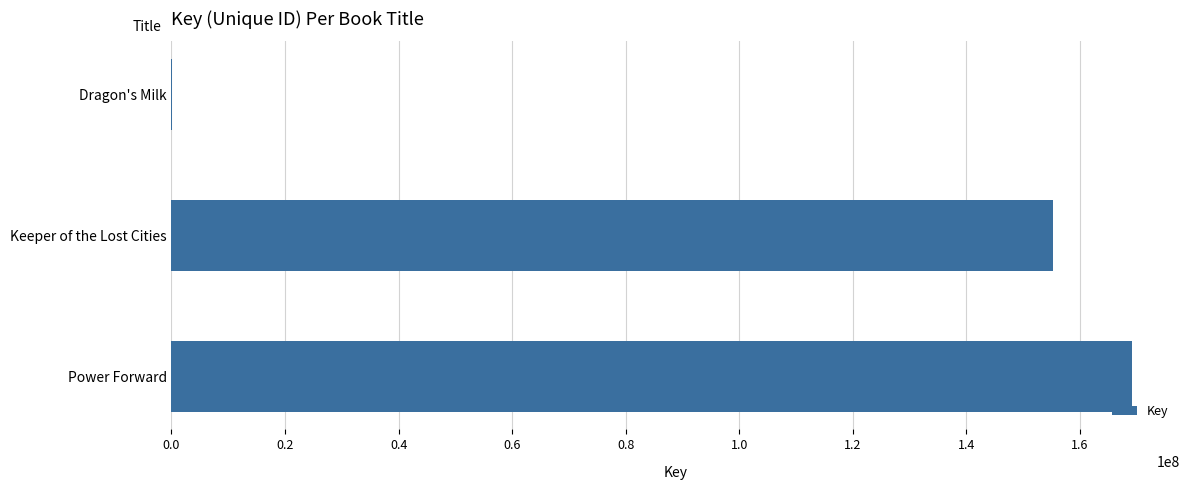

Read the value at Keeper of the Lost Cities.

155249430